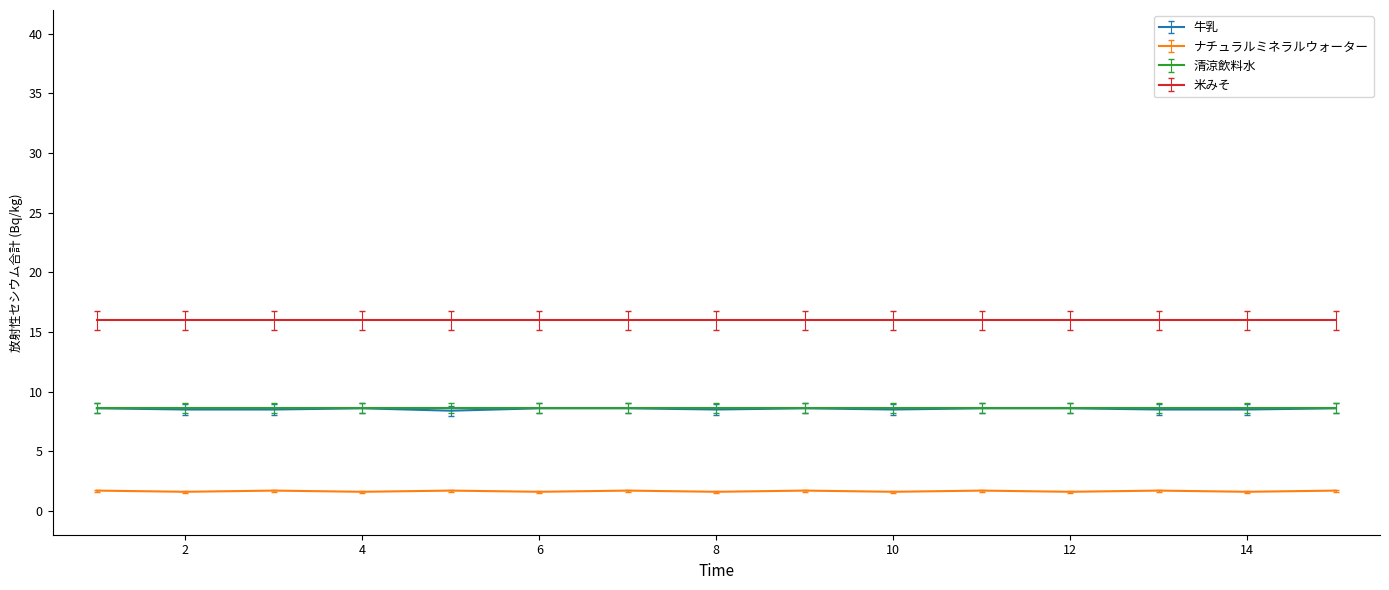

Which series has the largest total across all categories?

米みそ